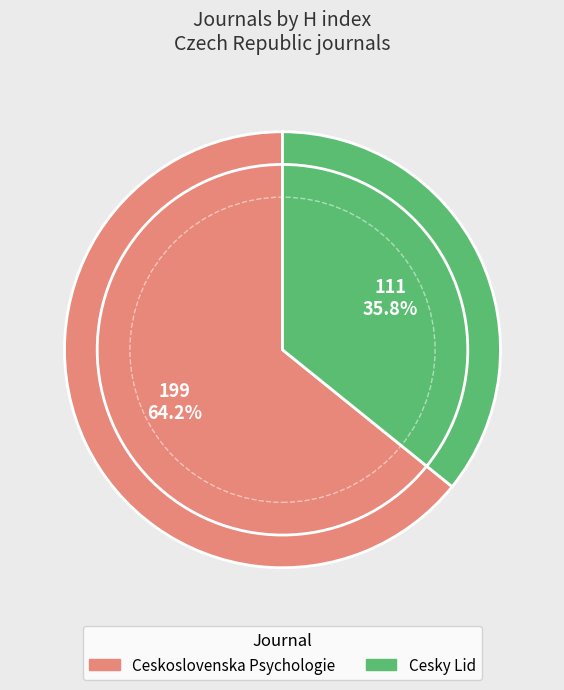

Which slice represents more than half of the pie?

Ceskoslovenska Psychologie